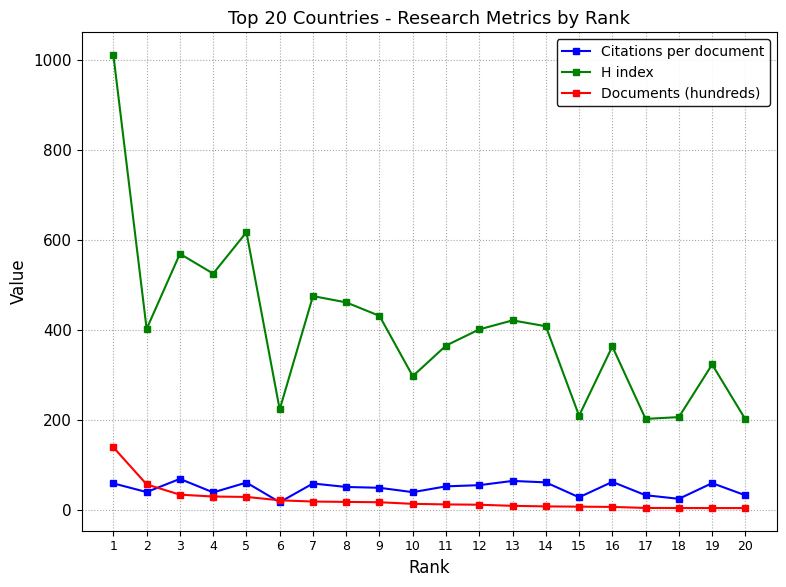

Read the Citations per document value at 1.

59.6